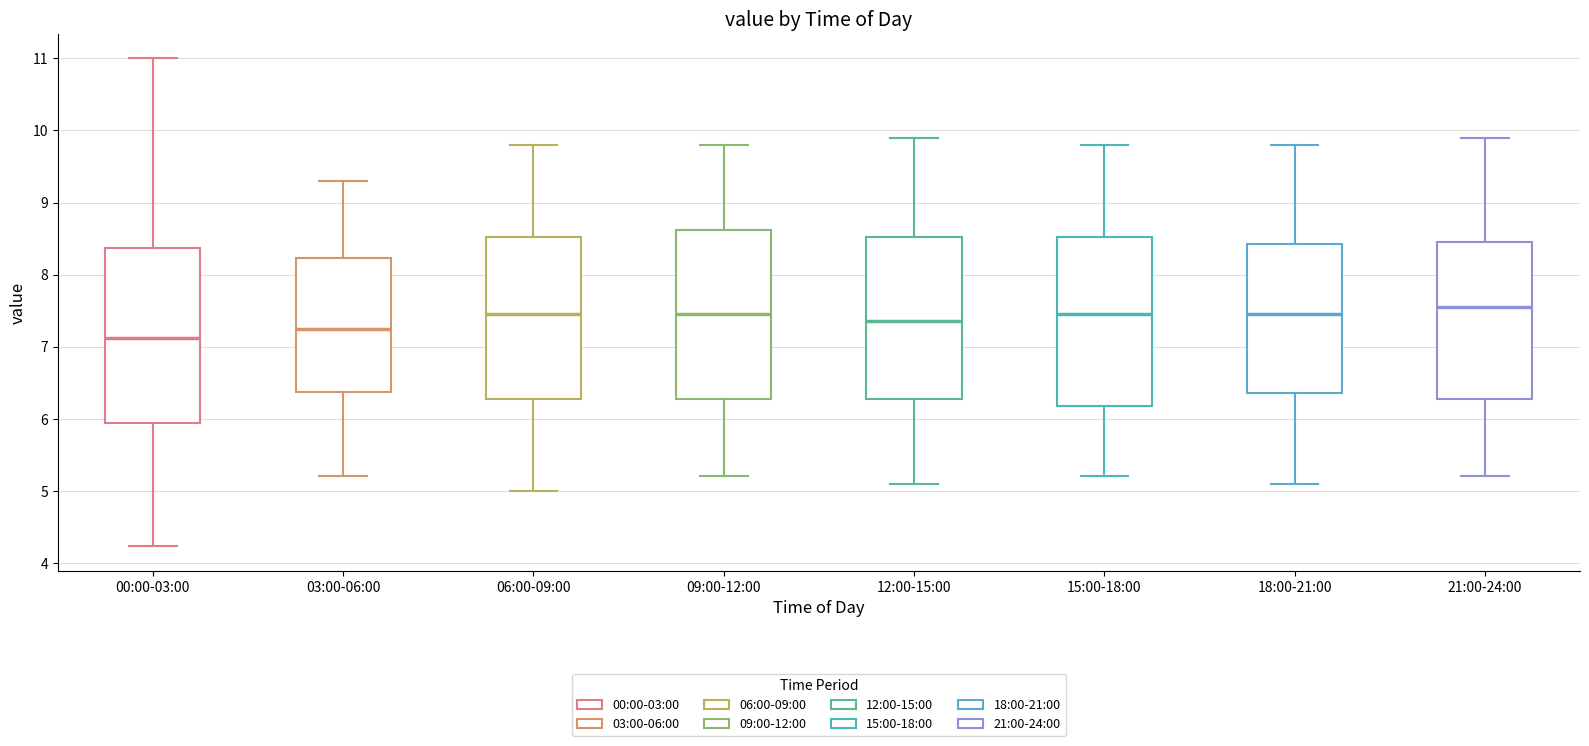

Reading left to right, transcribe this box plot: for each box, give where its median line is, the range the box spans, and where its two whiskers end, as read against the y-axis. The values are not printed on the chart, so give them approximately, as read against the axis.

00:00-03:00: median 7.1, box 5.9 to 8.4, whiskers 4.2 to 11.0
03:00-06:00: median 7.3, box 6.4 to 8.2, whiskers 5.2 to 9.3
06:00-09:00: median 7.5, box 6.3 to 8.5, whiskers 5.0 to 9.8
09:00-12:00: median 7.5, box 6.3 to 8.6, whiskers 5.2 to 9.8
12:00-15:00: median 7.4, box 6.3 to 8.5, whiskers 5.1 to 9.9
15:00-18:00: median 7.5, box 6.2 to 8.5, whiskers 5.2 to 9.8
18:00-21:00: median 7.5, box 6.4 to 8.4, whiskers 5.1 to 9.8
21:00-24:00: median 7.6, box 6.3 to 8.5, whiskers 5.2 to 9.9